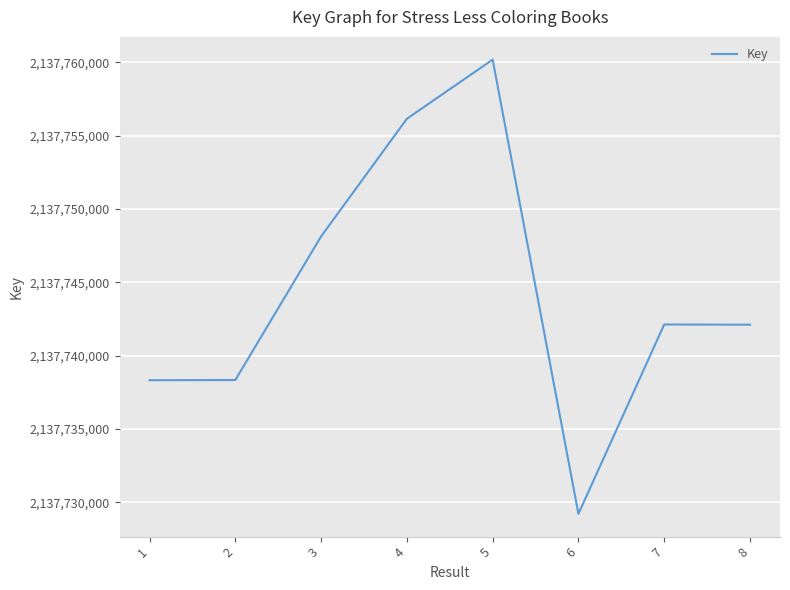

What is the greatest value displayed?

2137760187